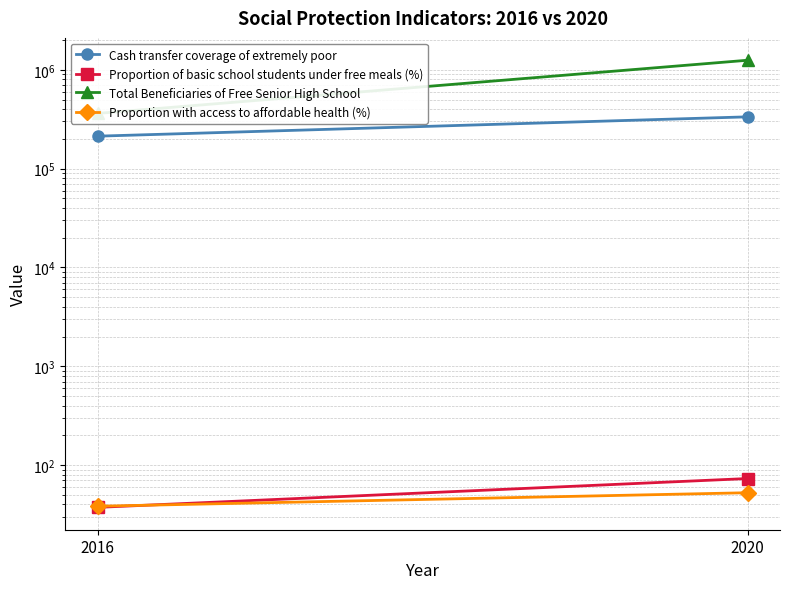

How many series are shown in this chart?

4